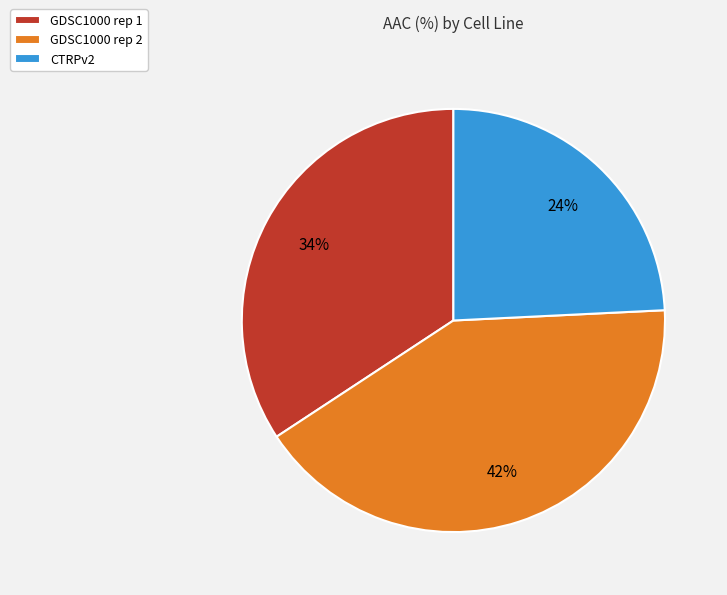

What is the ratio of the value at CTRPv2 to the value at GDSC1000 rep 2?

0.6